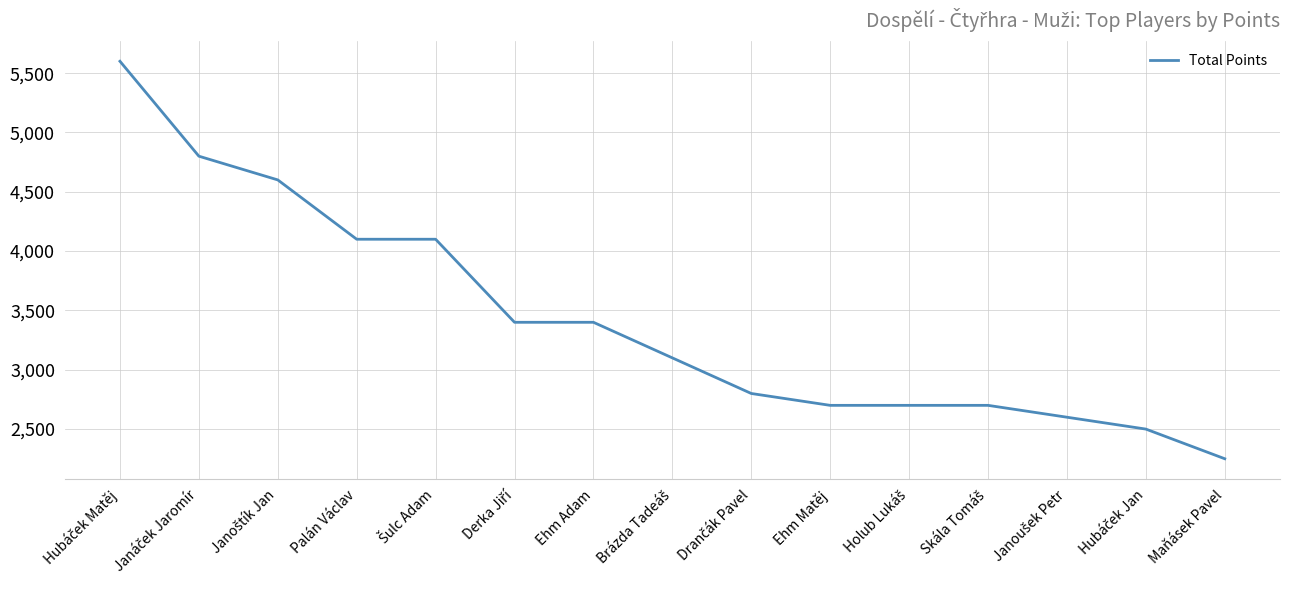

Is it true that the value at Ehm Adam is 1556?

False